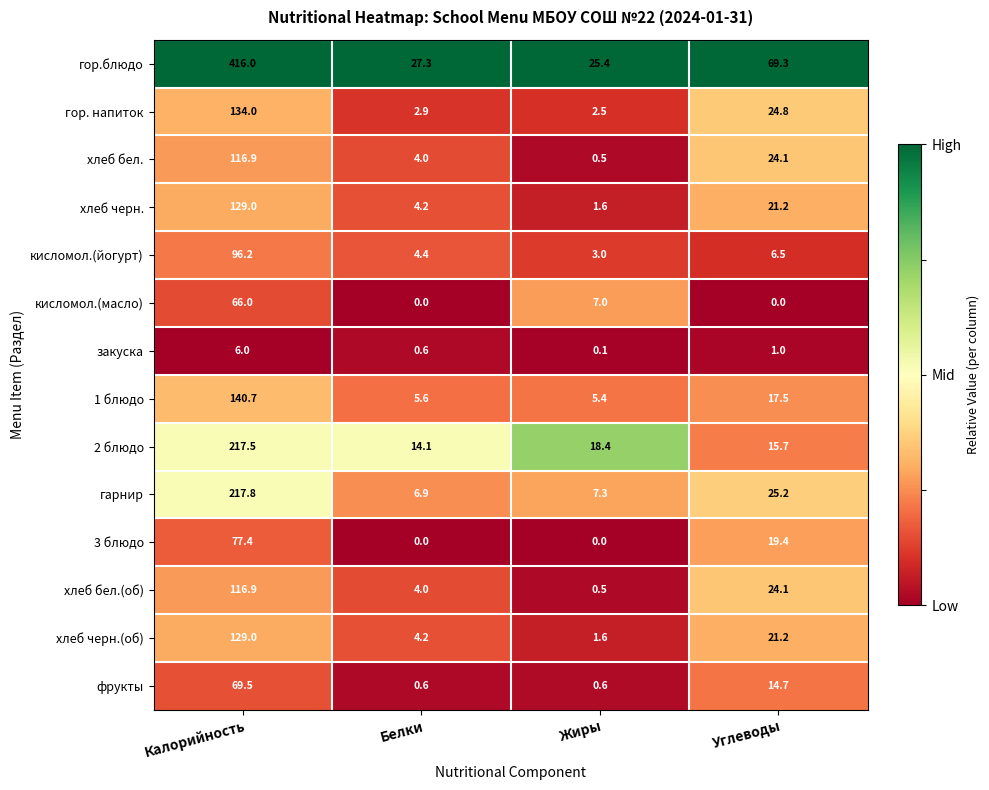

What is the difference between the second highest and minimum values in the фрукты series?

14.1